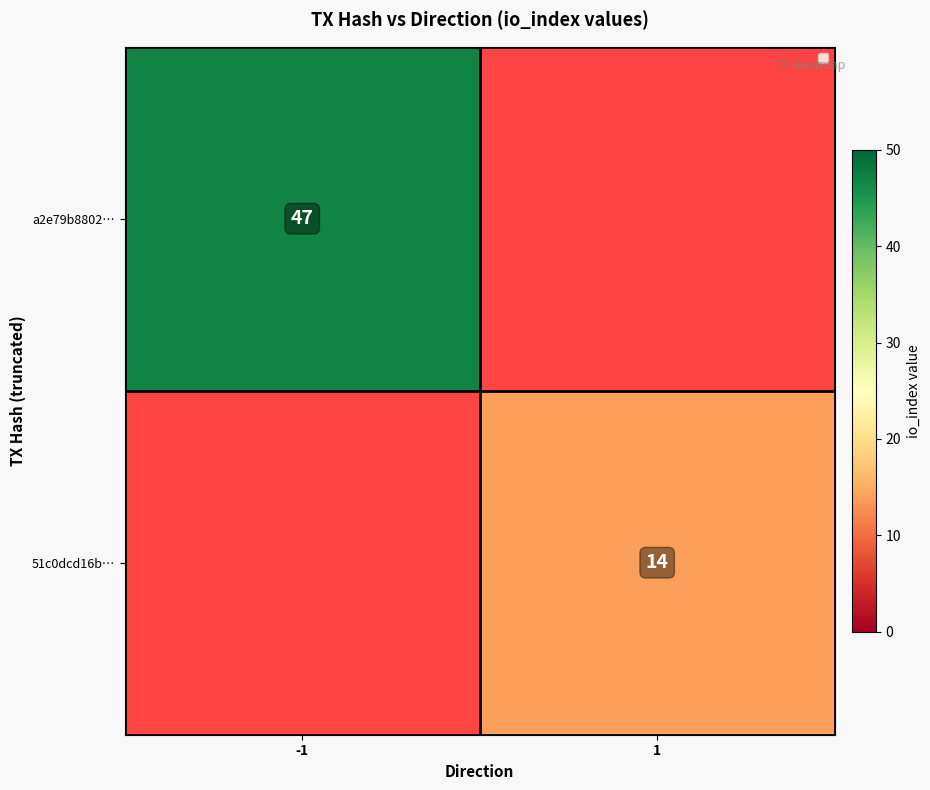

At how many categories does at least one series exceed 38?

1